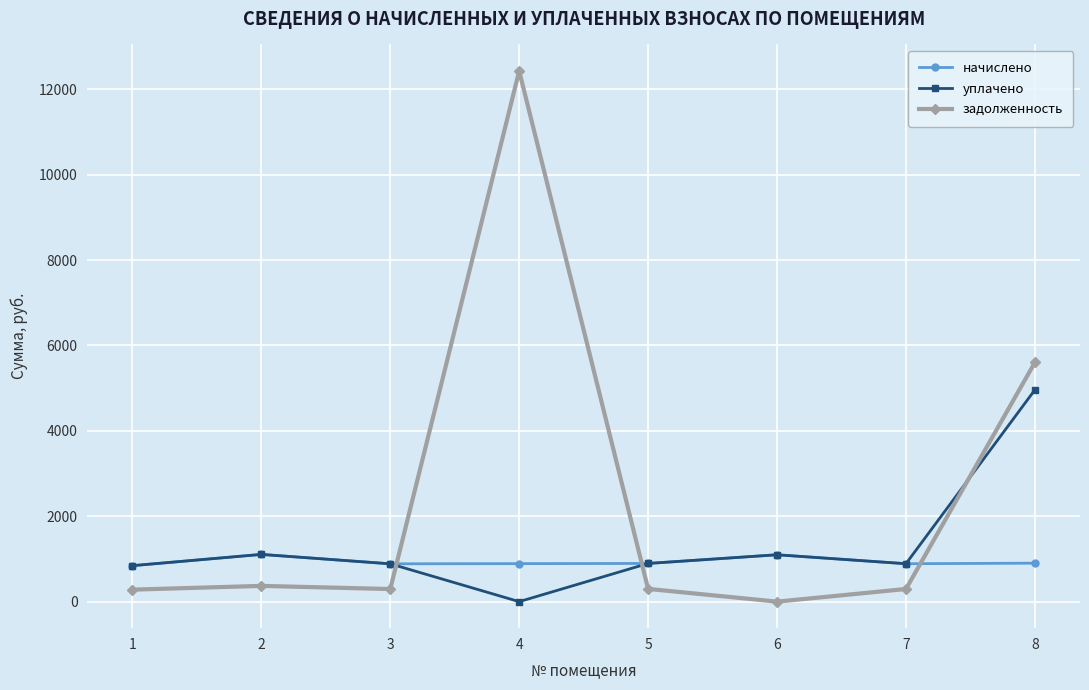

How many positive values does the задолженность series have?

7